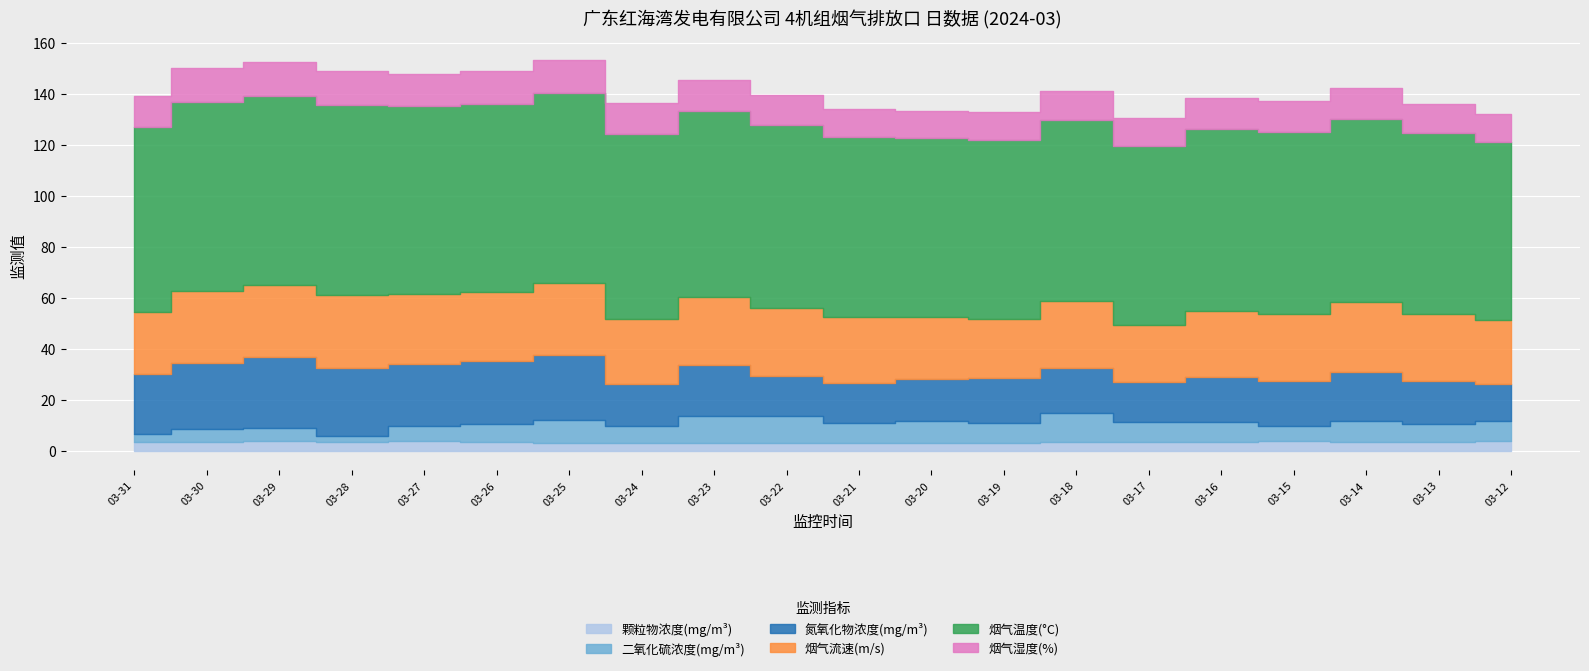

Which series changed the most between 2024-03-22 and 2024-03-21?

二氧化硫浓度(mg/m³)